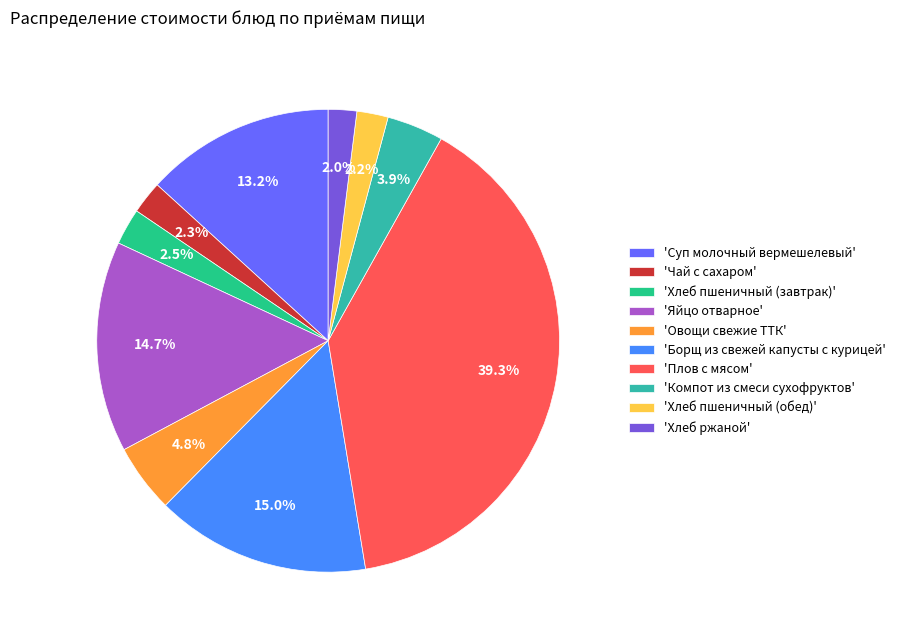

What is the largest slice in the pie chart?

'Плов с мясом'